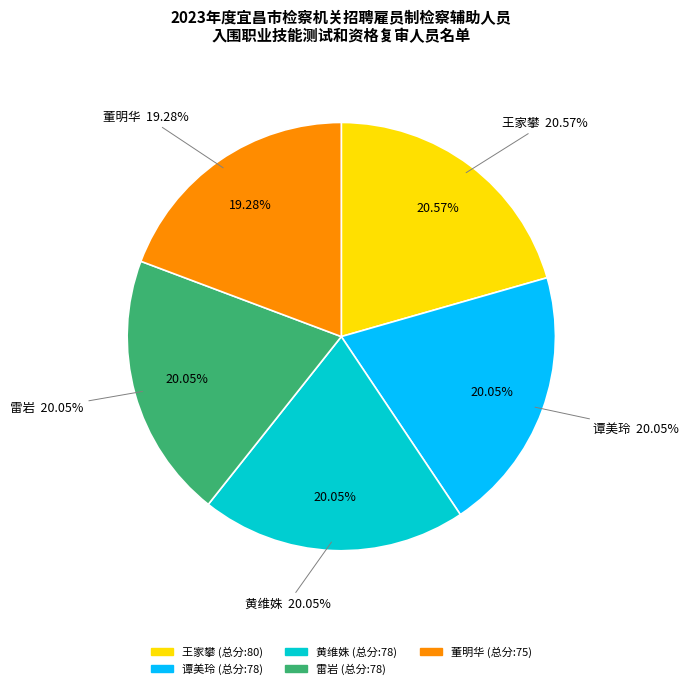

What is the largest slice in the pie chart?

王家攀